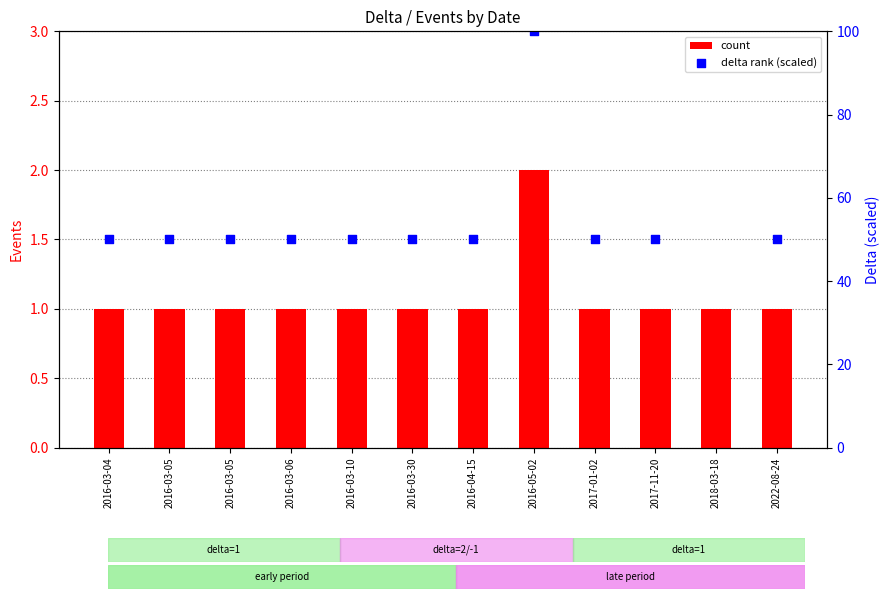

Which series has the largest total across all categories?

delta rank (scaled)